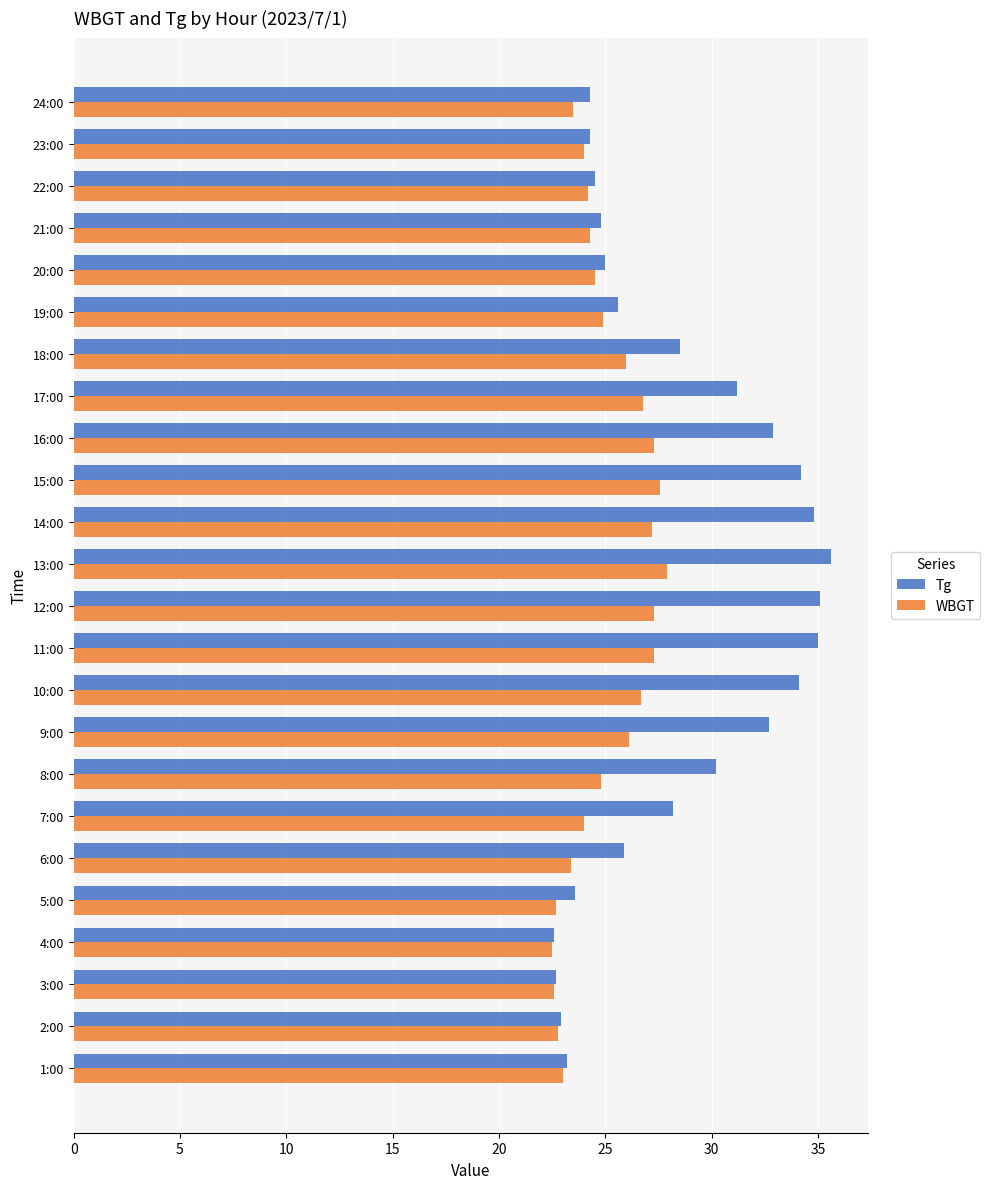

Which series changed the most between 6:00 and 17:00?

Tg